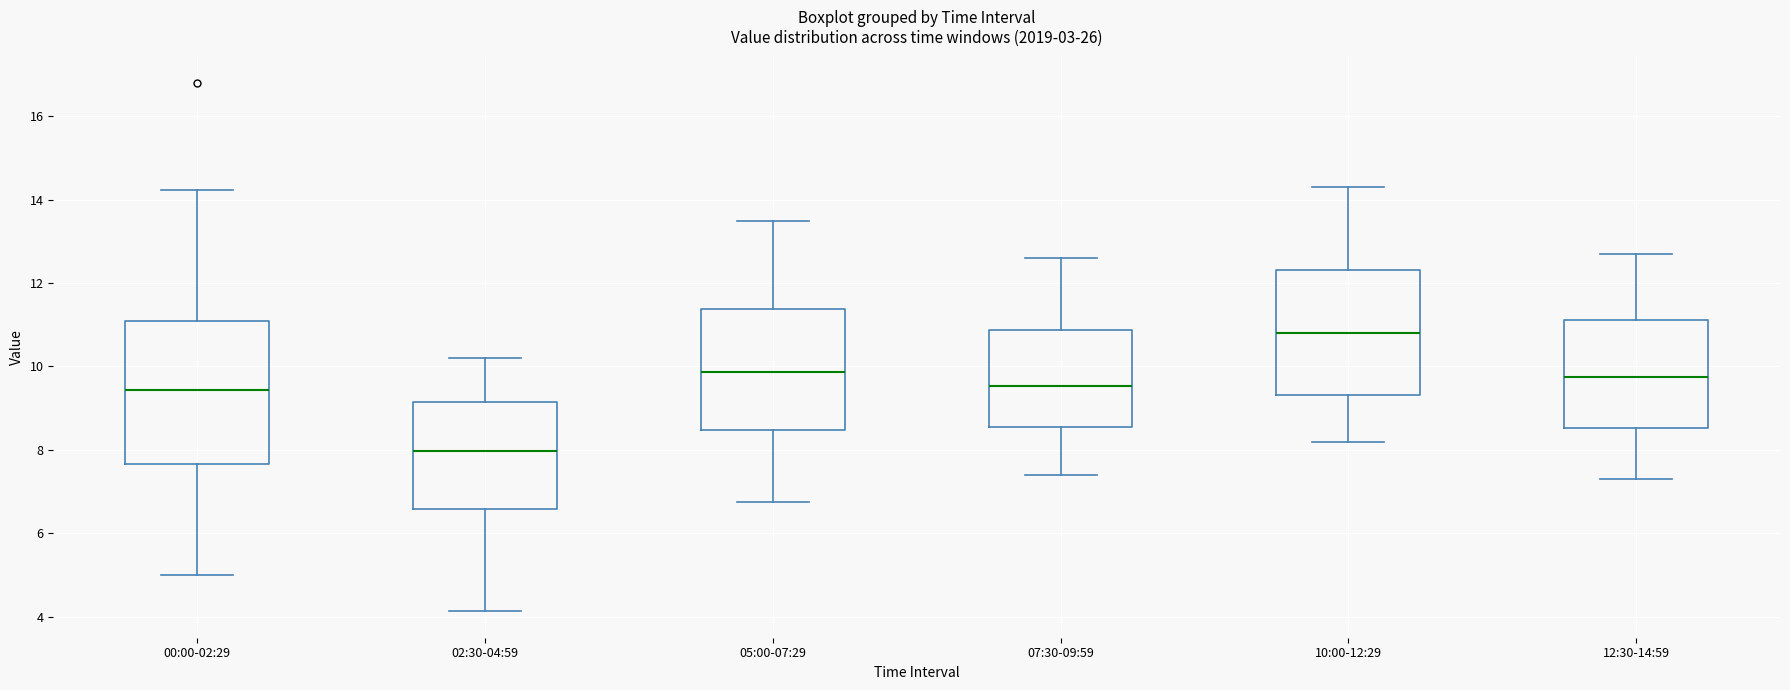

Which box is the tallest, from its lower edge to its upper edge?

00:00-02:29